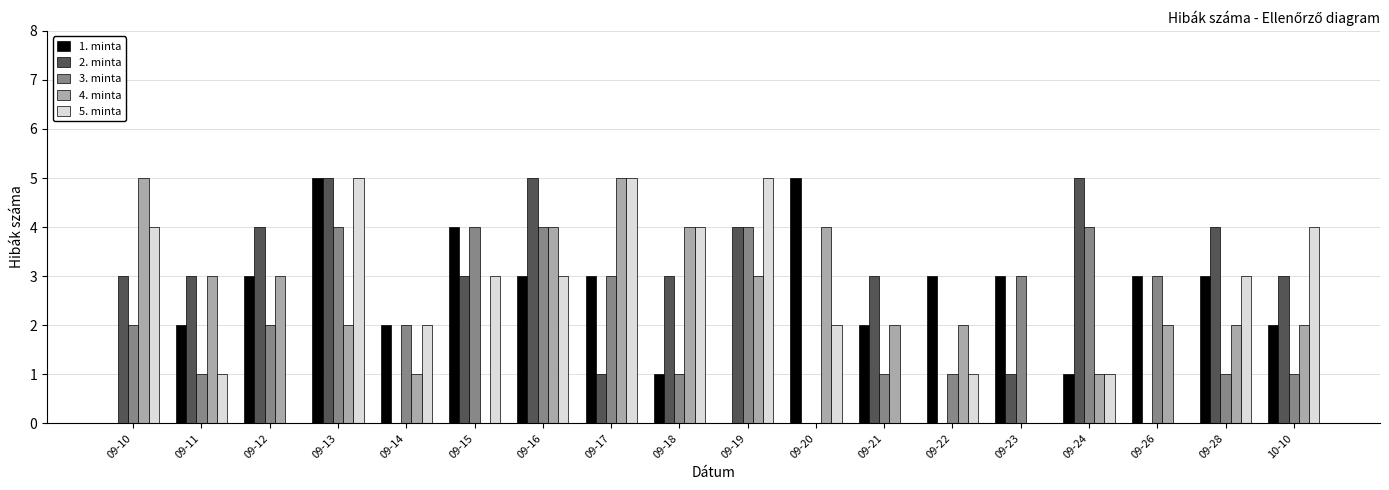

What value does the 5. minta series have at 10-10?

4